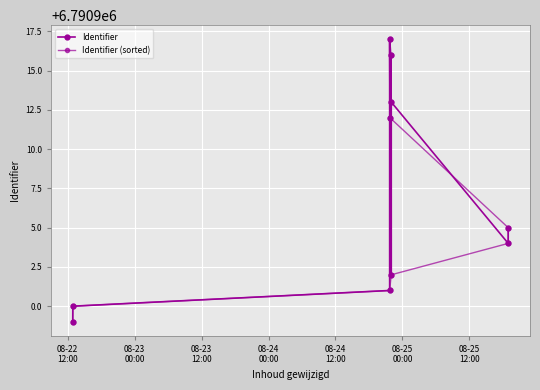

After their last crossing, which series has the higher values: Identifier (sorted) or Identifier?

Identifier (sorted)